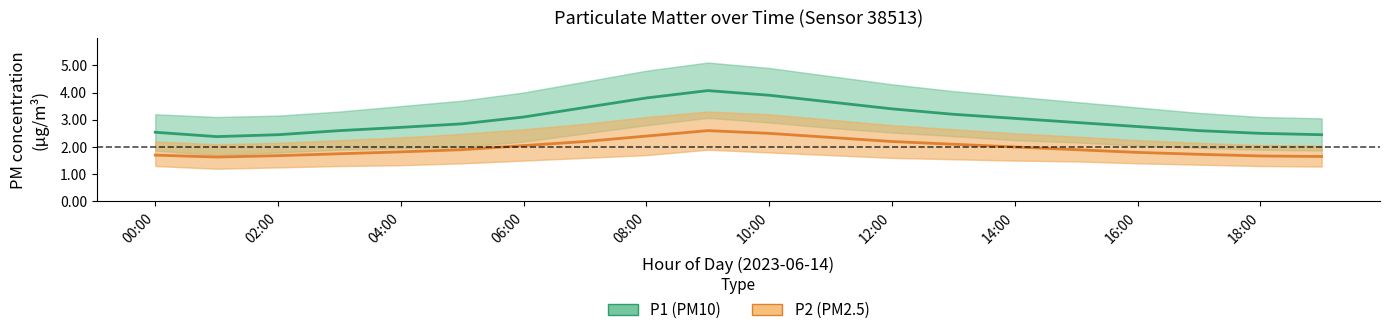

How many interior local peaks does the P1 (PM10) series have?

1